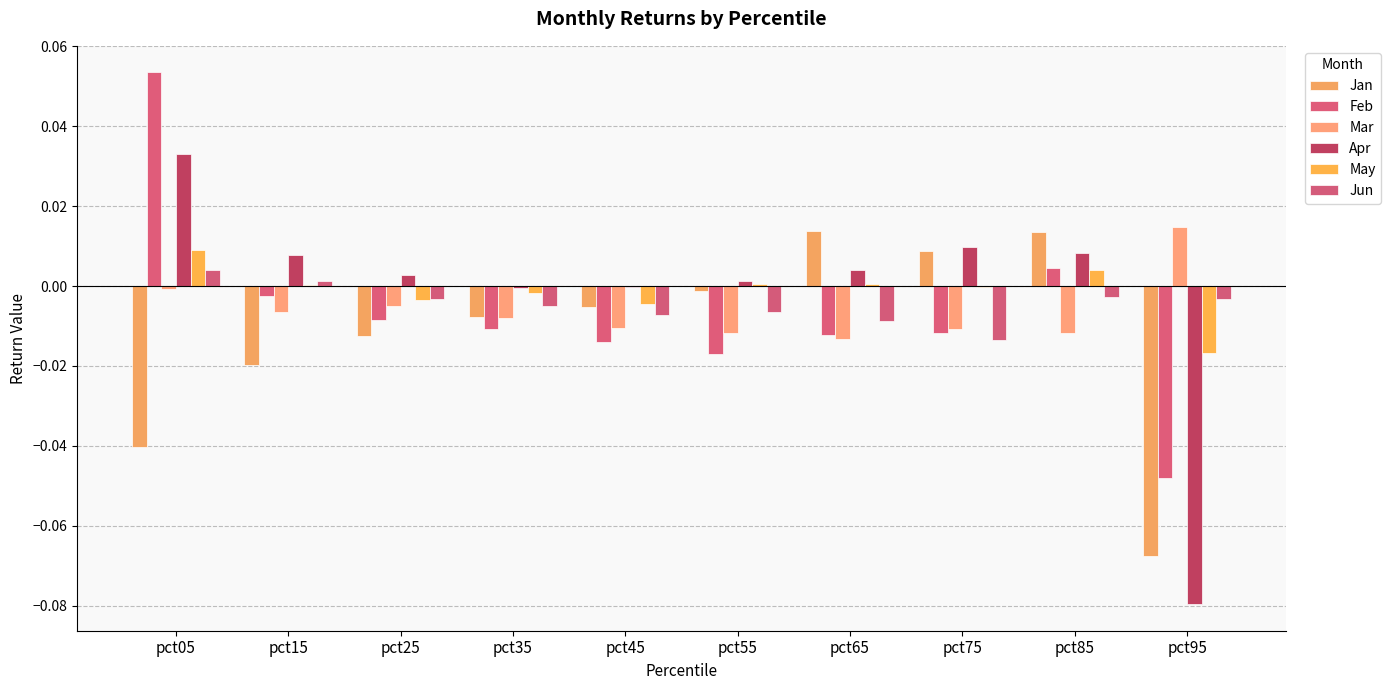

Count the number of categories in the chart.

10